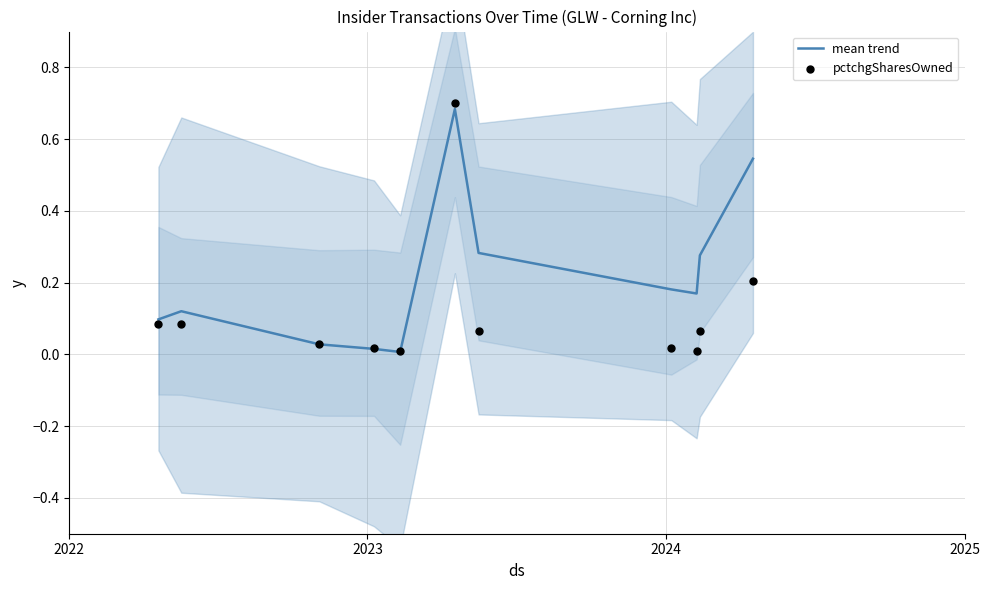

Which series contains the lowest Y value?

mean trend